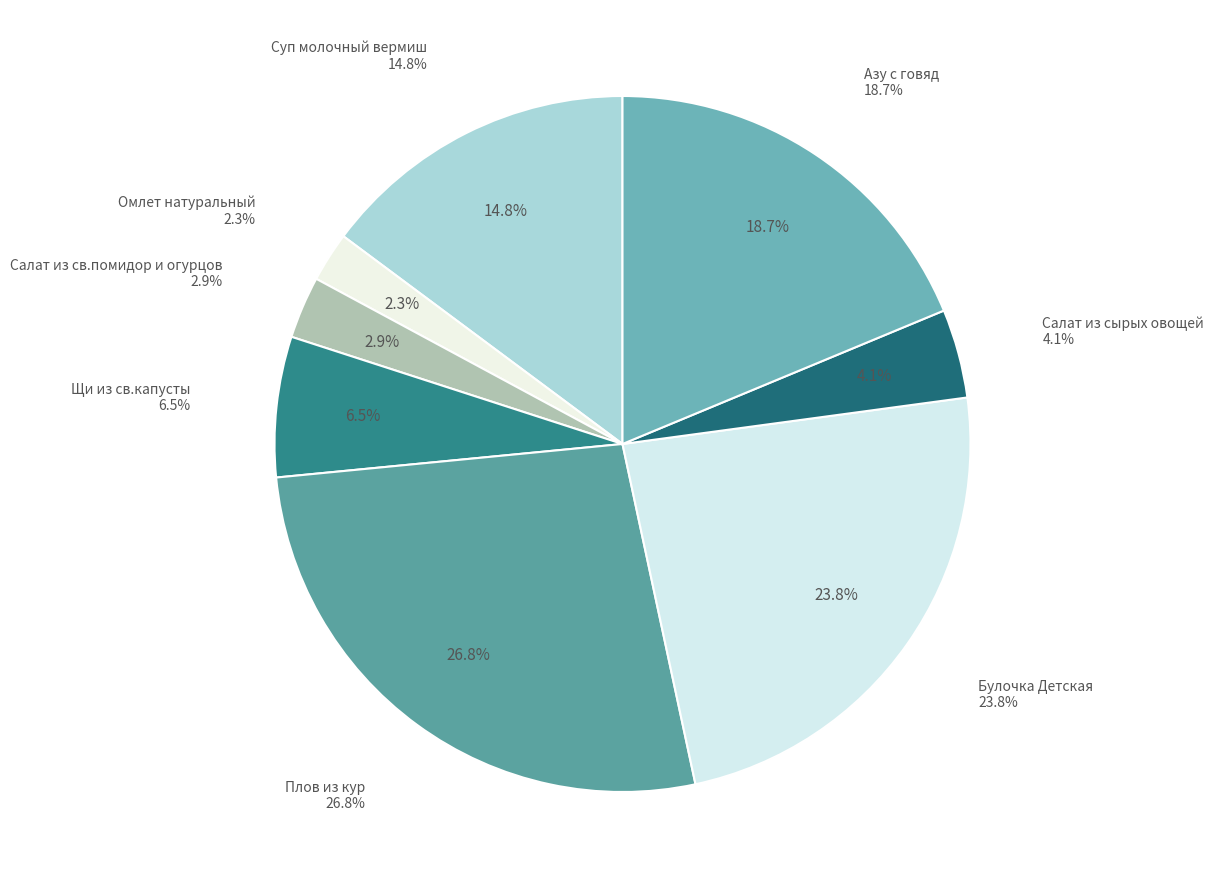

Is it true that Омлет натуральный is 15% of the pie?

False